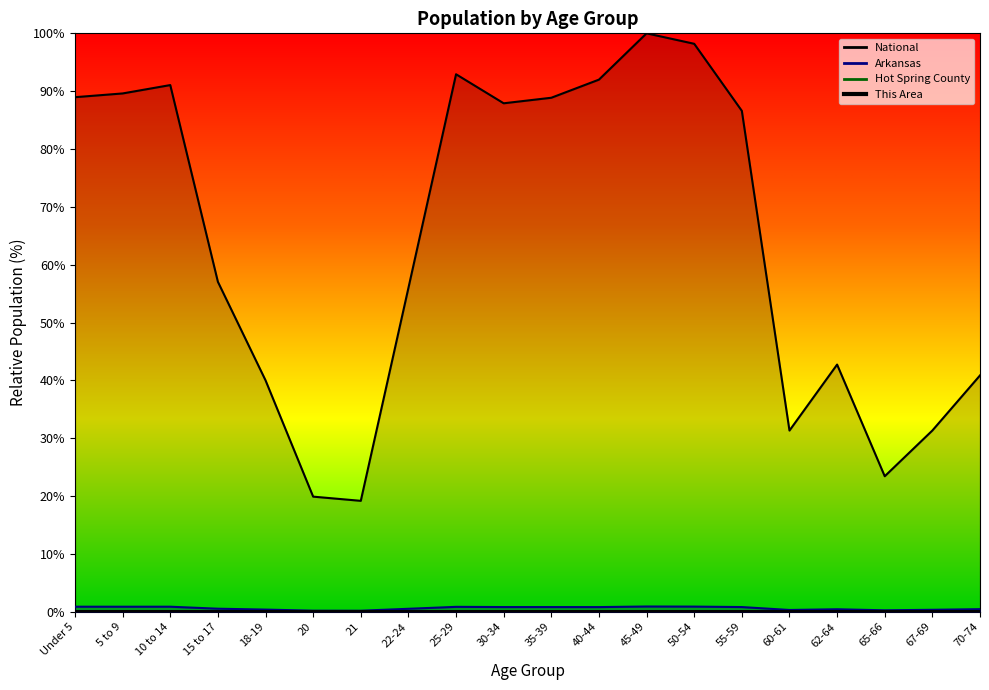

What is the greatest value displayed?

100.0